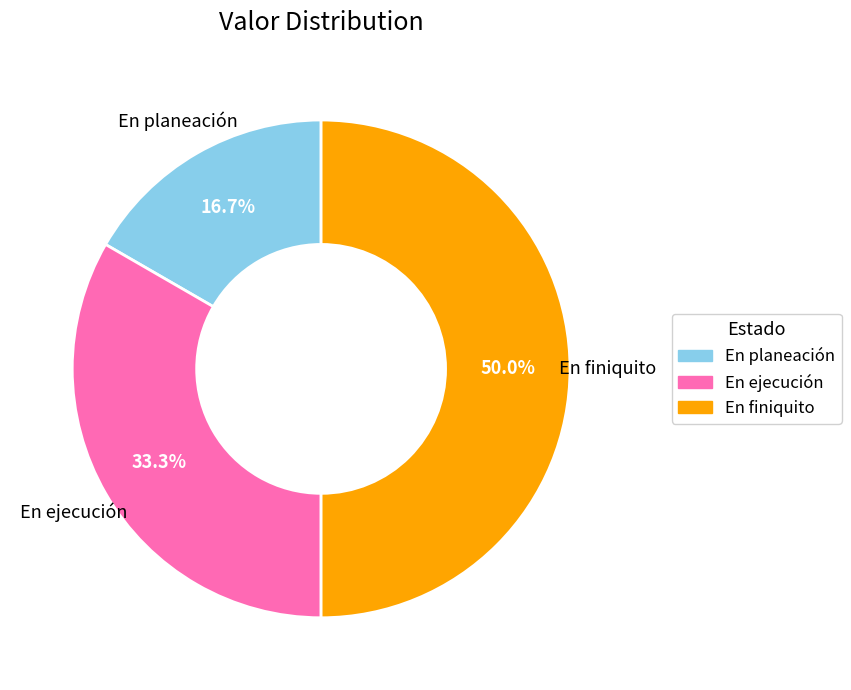

Between En planeación and En ejecución, which is larger?

En ejecución